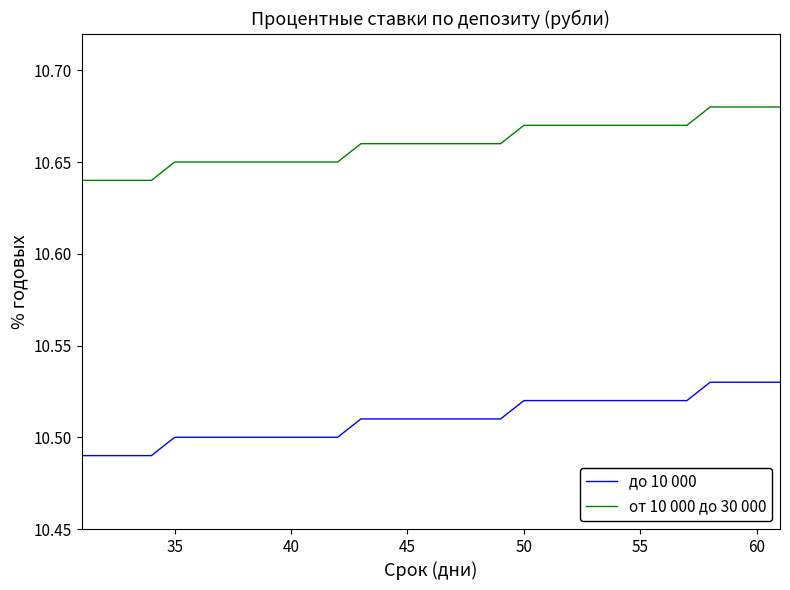

Which series has the largest total across all categories?

от 10 000 до 30 000